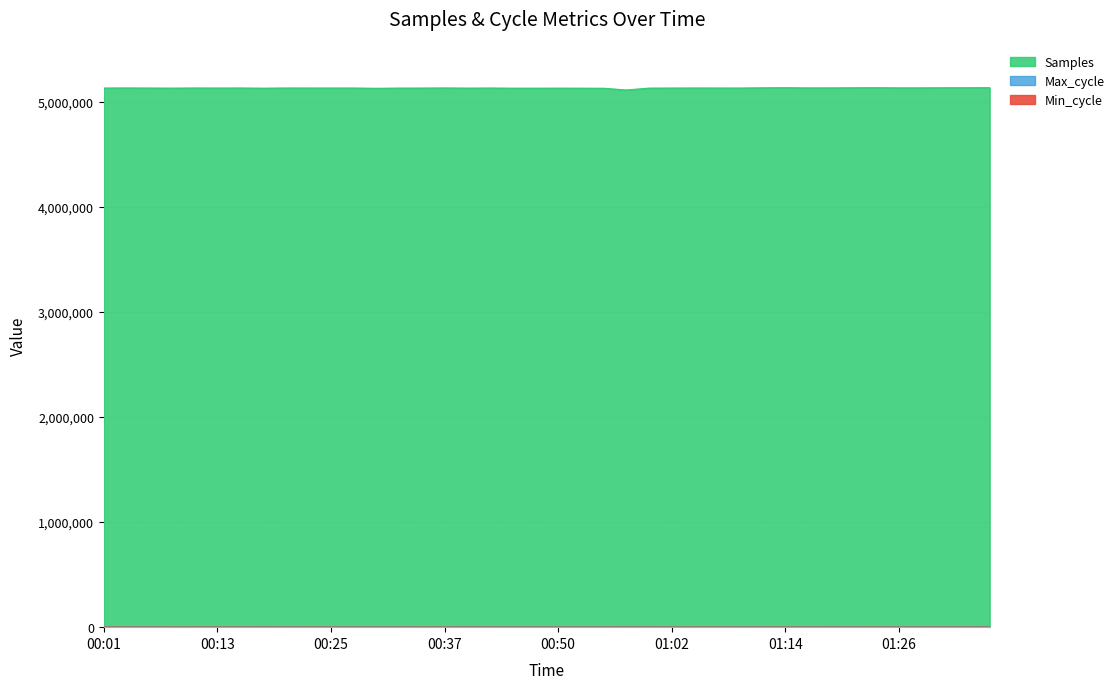

Is it true that Samples equals 3340544 at 00:08?

False